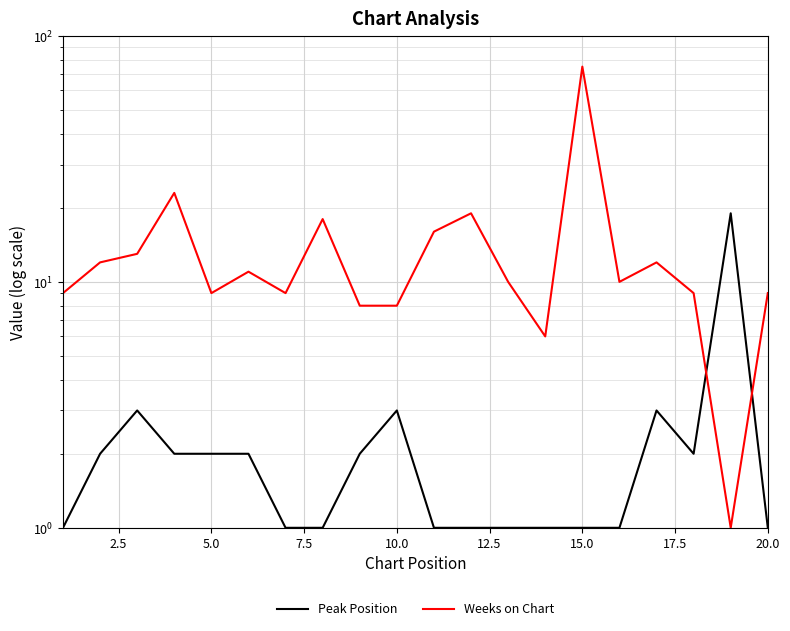

How many lines are shown in the chart?

2